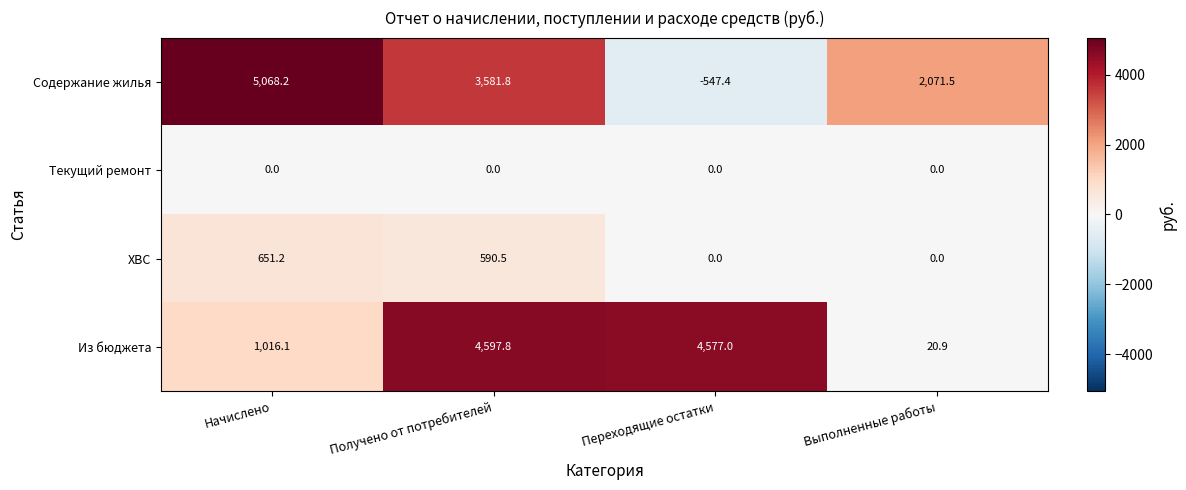

At Получено от потребителей, list the series in order from smallest to largest.

Текущий ремонт, ХВС, Содержание жилья, Из бюджета